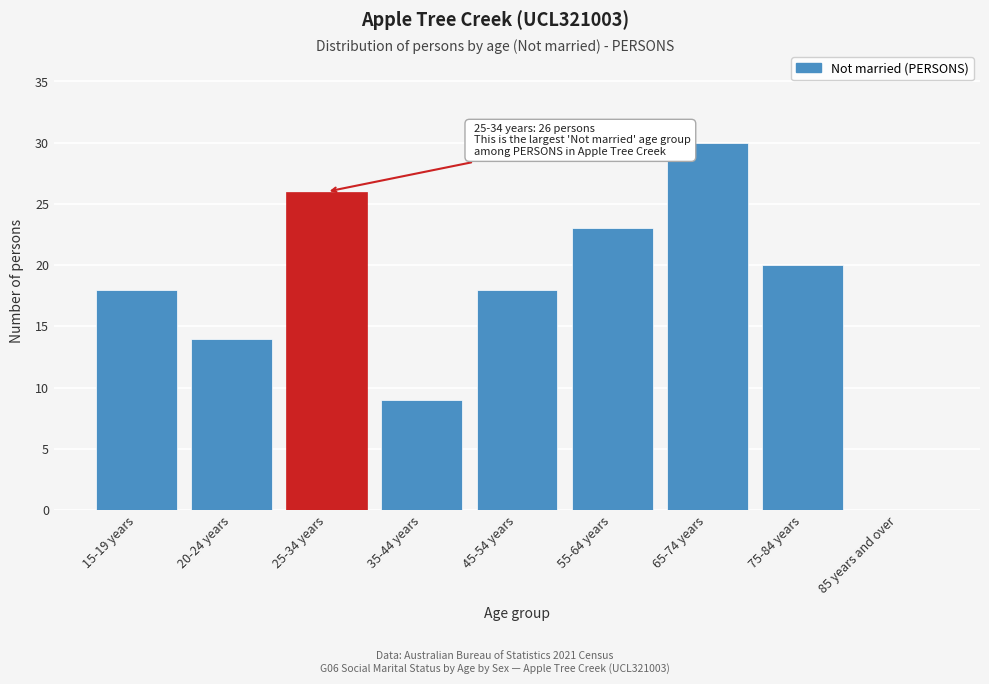

Reading right to left, extract all data points from this chart.

85 years and over=0	75-84 years=20	65-74 years=30	55-64 years=23	45-54 years=18	35-44 years=9	25-34 years=26	20-24 years=14	15-19 years=18